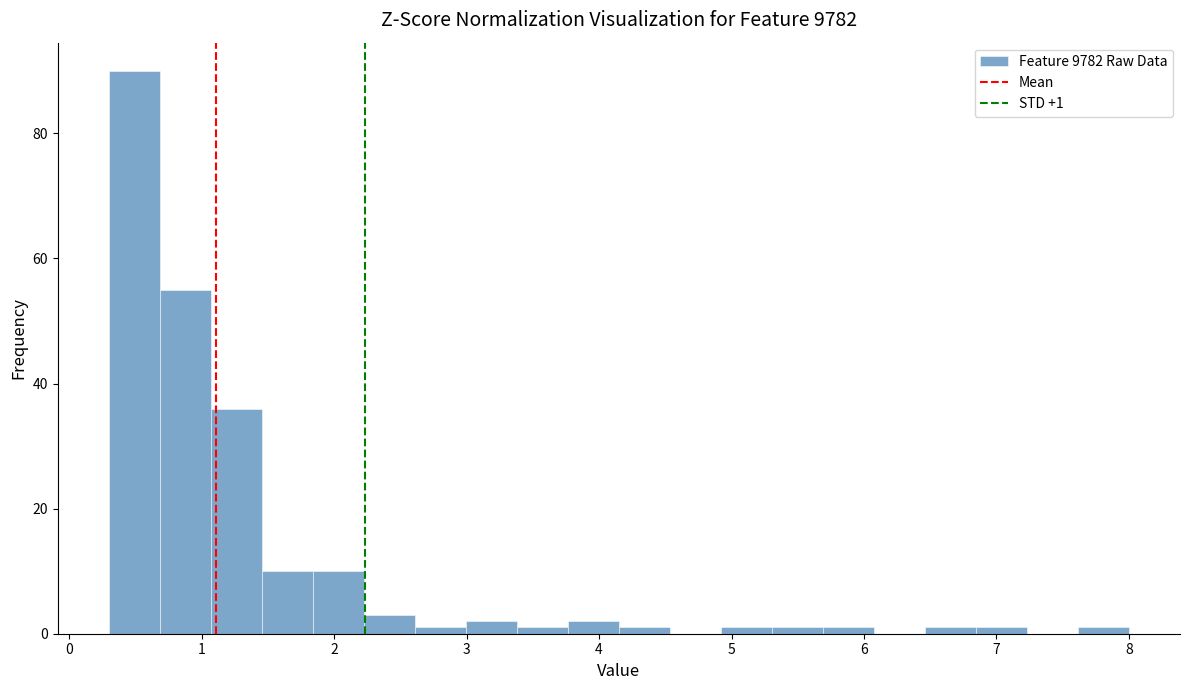

Around what value on the x-axis is the tallest bar? Give the approximate position of its centre, as read against the axis.

0.5